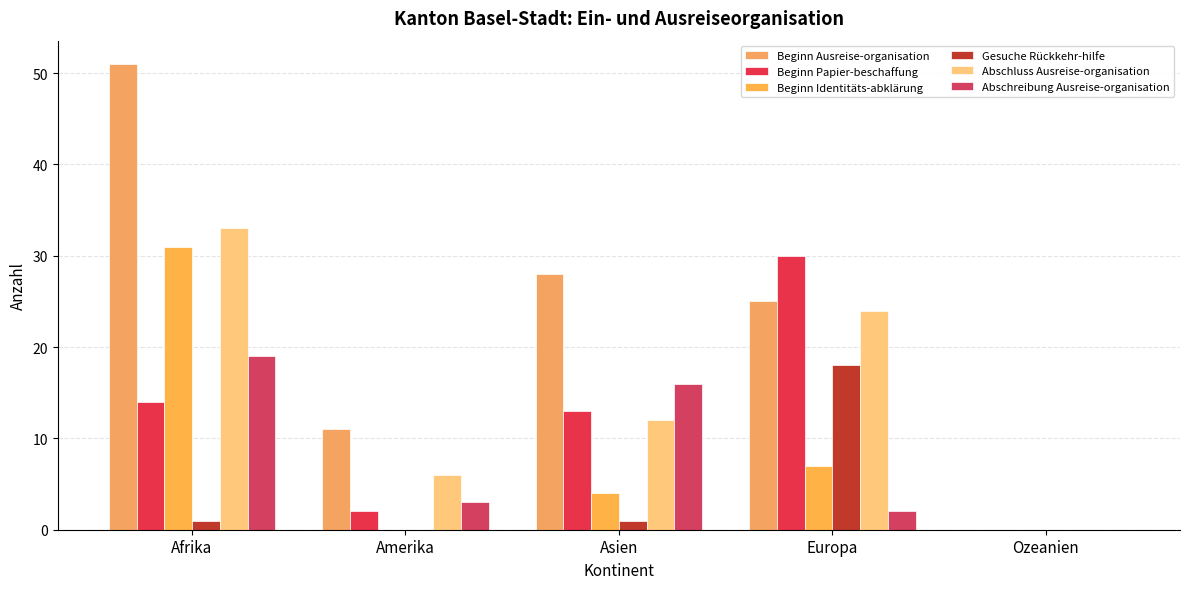

At which category does the chart reach its peak across all series?

Afrika